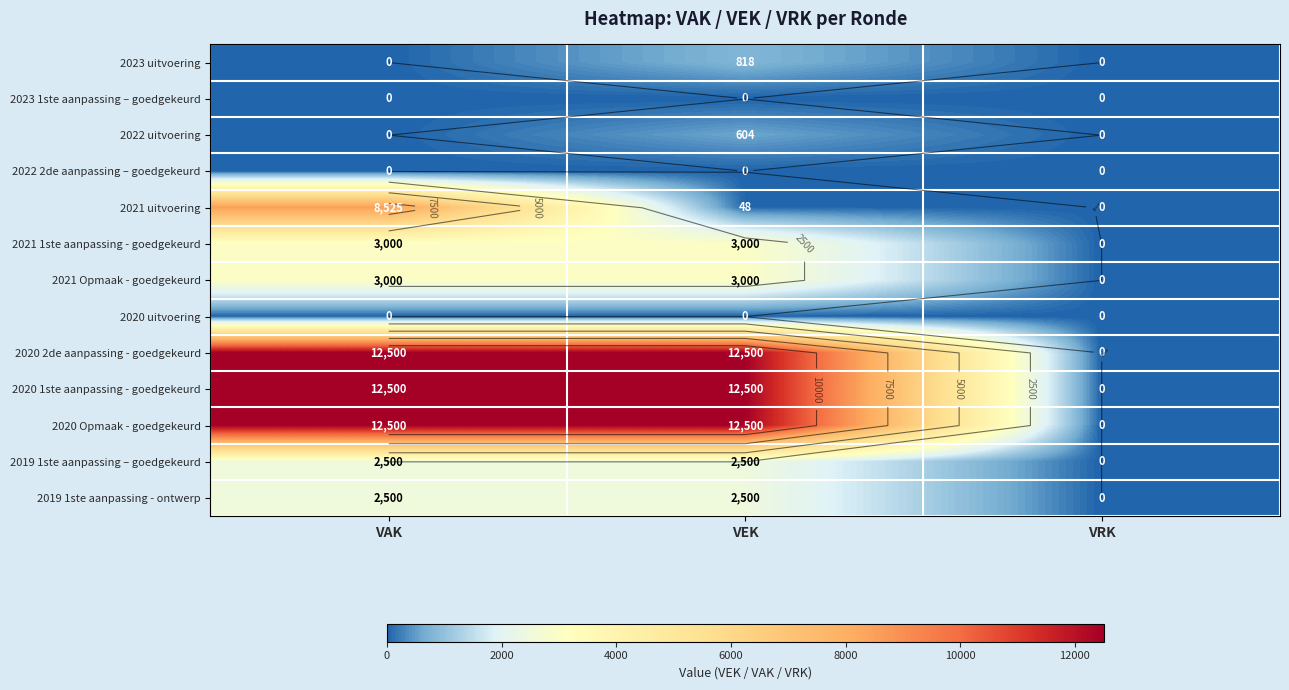

Which series has the widest spread of values?

2020 2de aanpassing - goedgekeurd